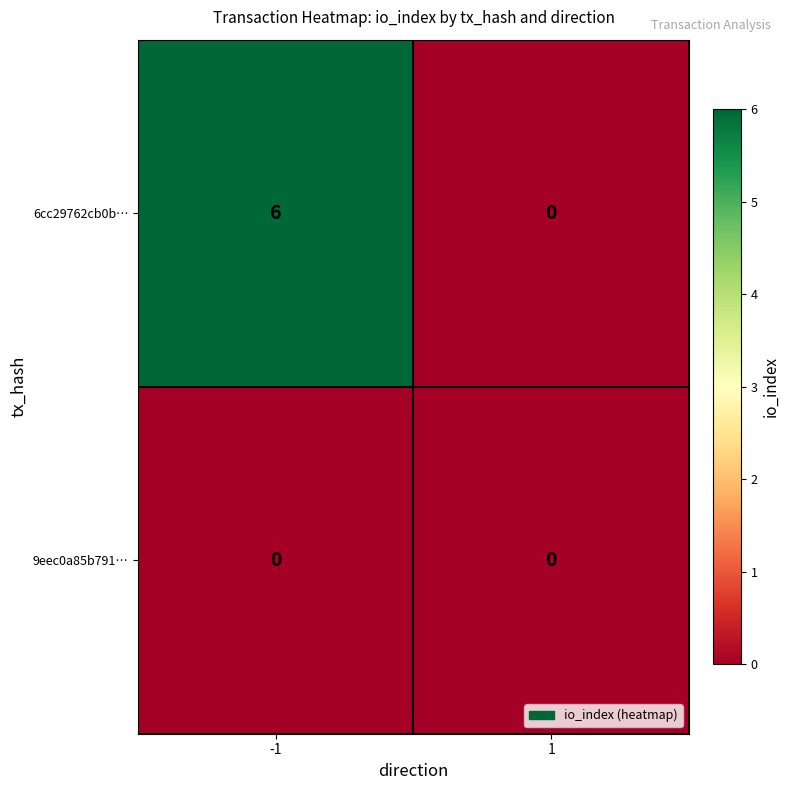

What is the sum of all 6cc29762cb0b… values?

6